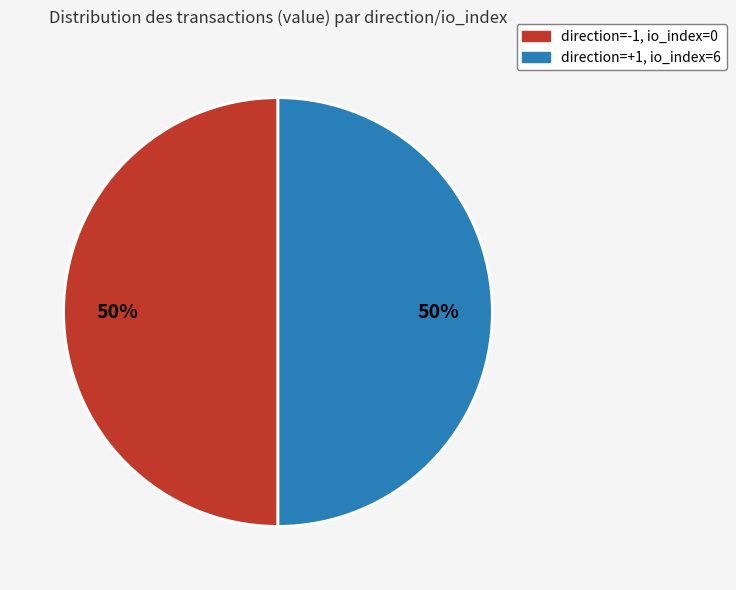

To the nearest percent, what is the average slice percentage?

50%